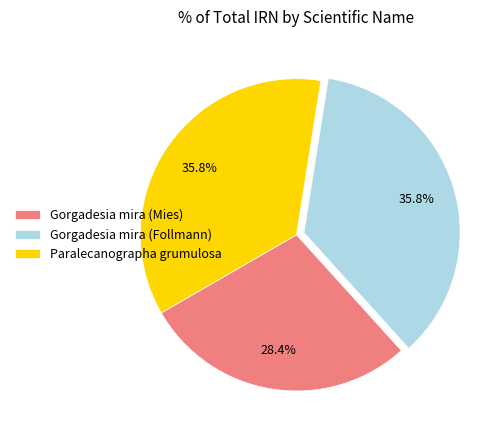

Approximately how many times larger is the value at Gorgadesia mira (Mies) compared to Paralecanographa grumulosa?

0.8